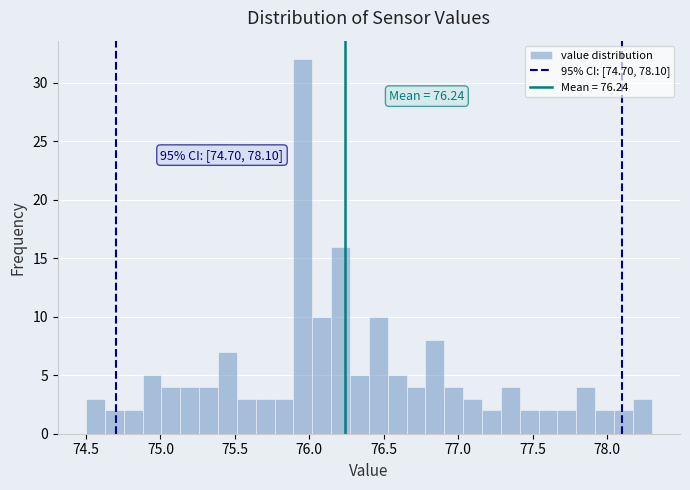

Read against the x-axis, roughly where is the centre of the tallest bar?

75.95